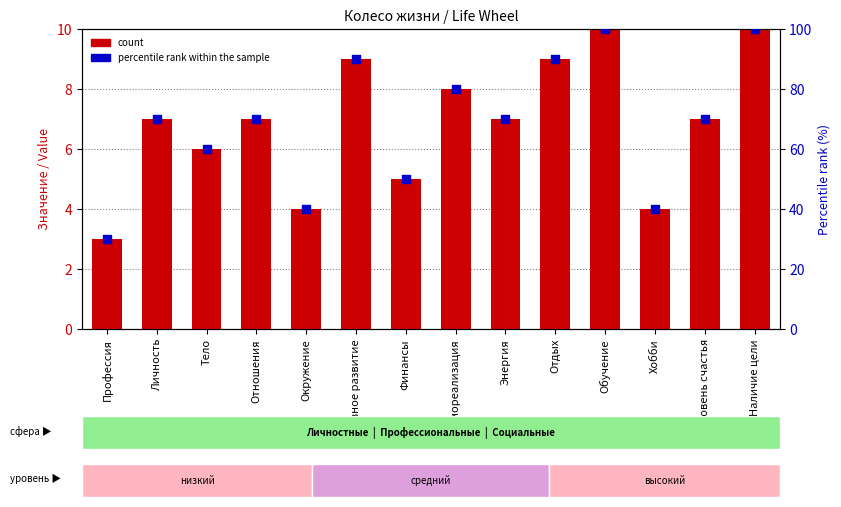

At which category is the sum across all series the highest?

Обучение